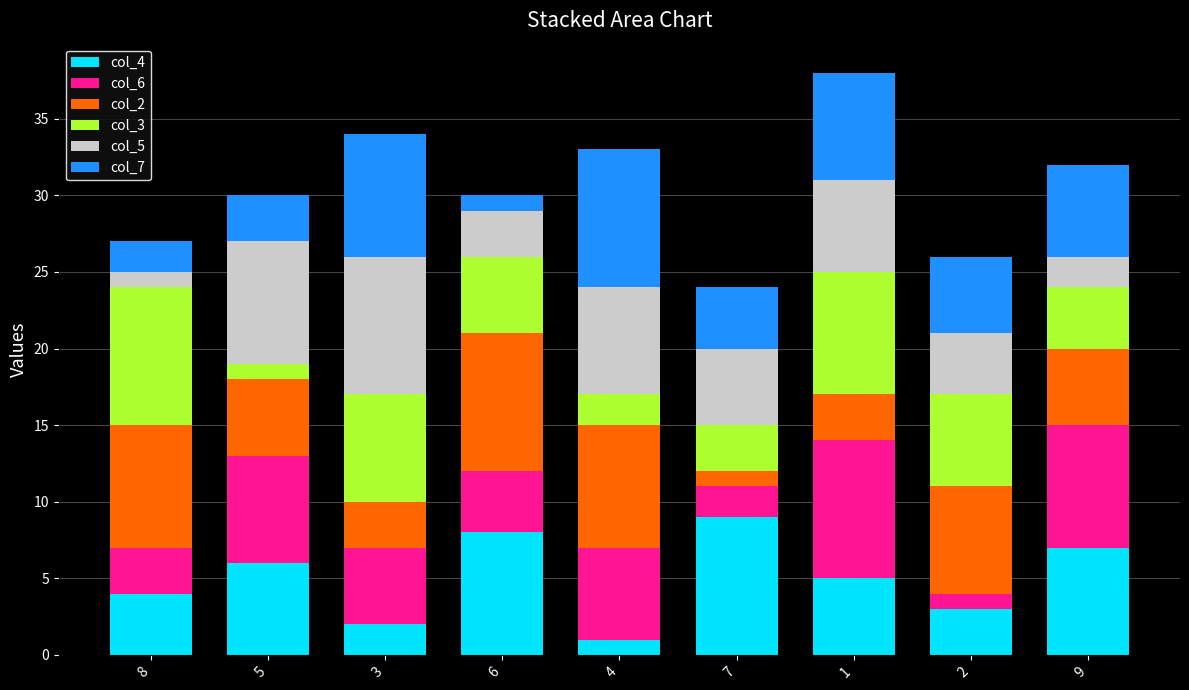

What are all the series names shown in the legend?

col_4, col_6, col_2, col_3, col_5, col_7